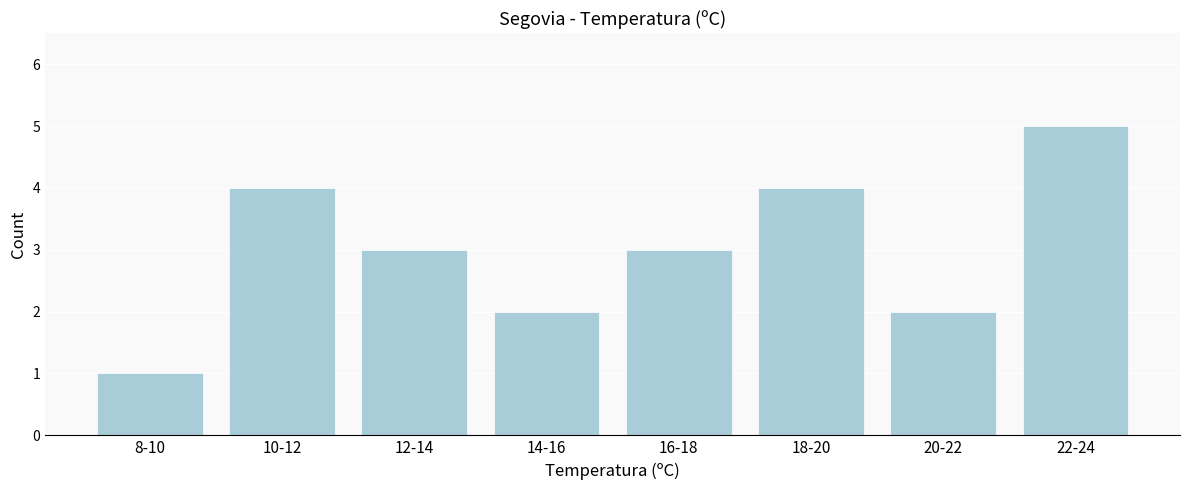

Reading left to right, extract all data points from this chart.

8-10=1	10-12=4	12-14=3	14-16=2	16-18=3	18-20=4	20-22=2	22-24=5